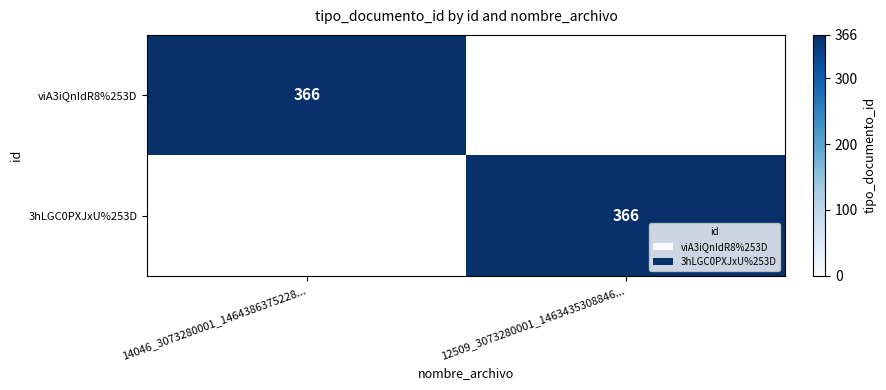

The 3hLGC0PXJxU%253D series shows 250 at 12509_3073280001_1463435308846.... True or false?

False